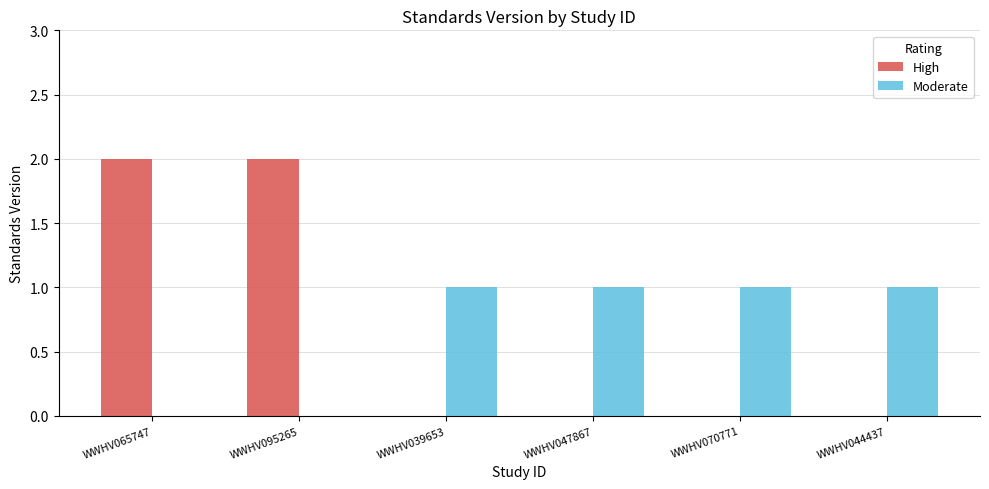

The value of Moderate at WWHV065747 is 0. True or false?

True